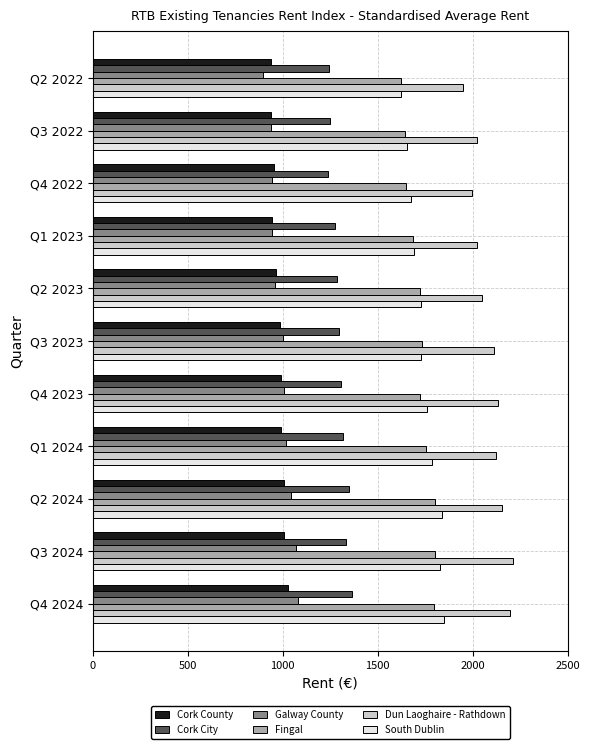

Which series has the largest total across all categories?

Dun Laoghaire - Rathdown